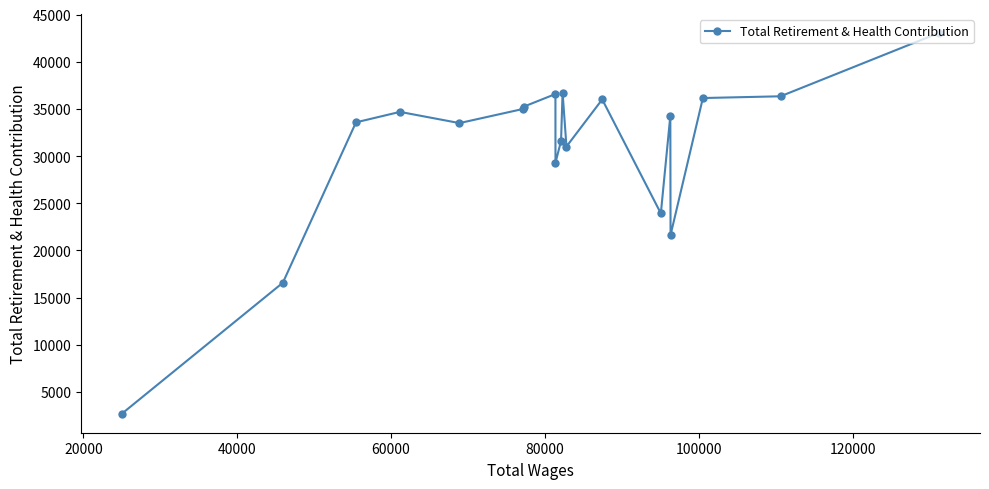

Count the number of data series in this chart.

1